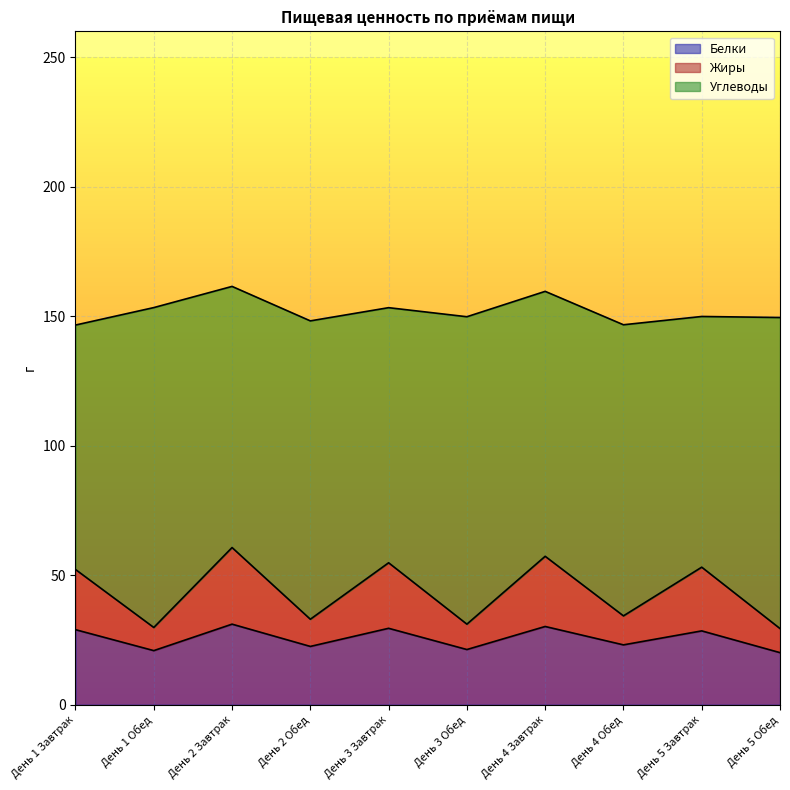

What is the minimum value for Белки?

20.1